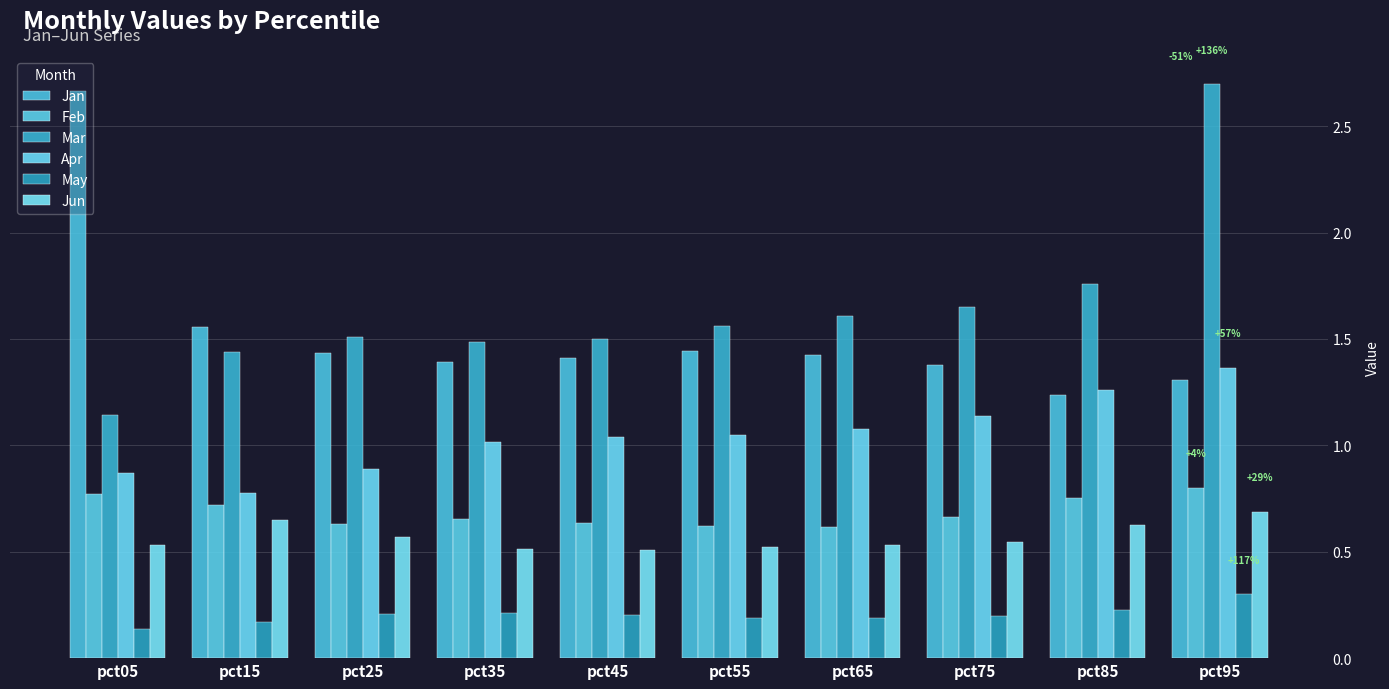

Does the chart contain stacked bars?

No